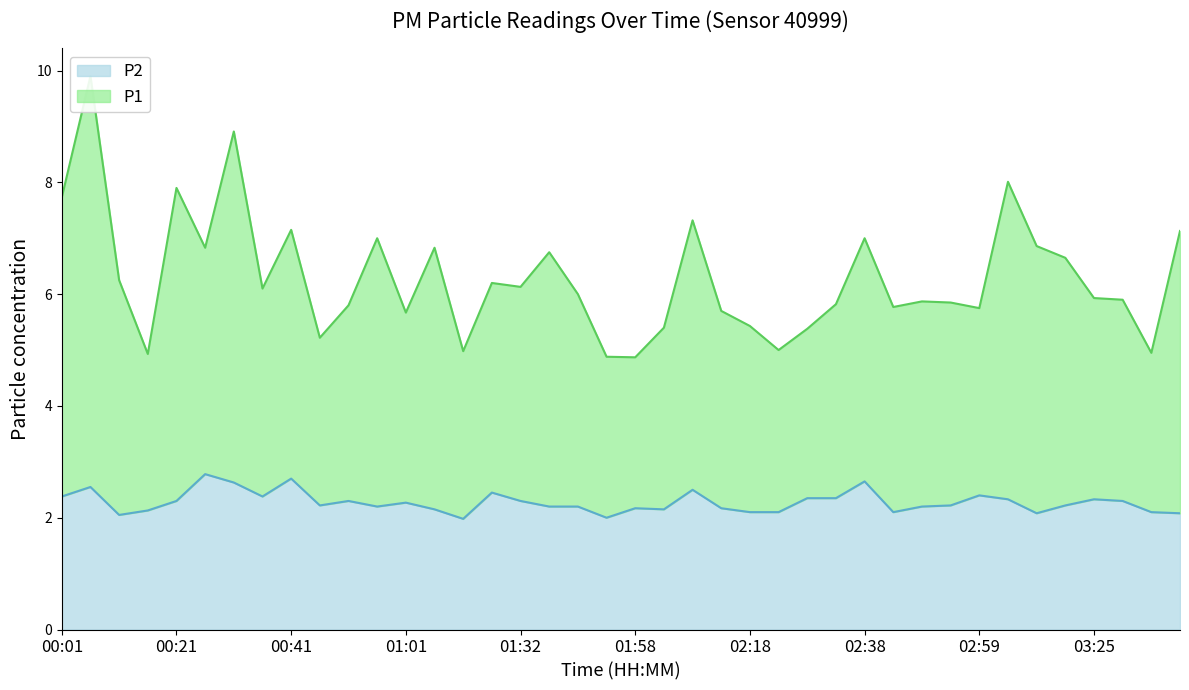

In P2, how many points are higher than both neighbors (excluding endpoints)?

11